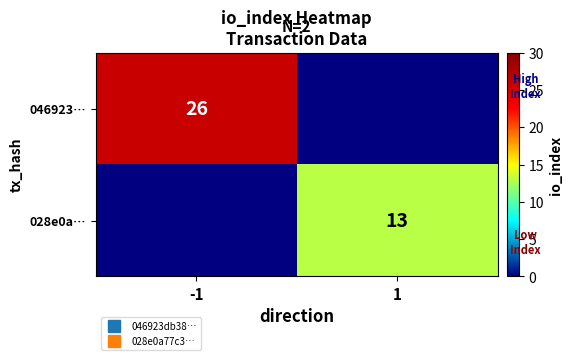

At how many categories does at least one series exceed 13?

1